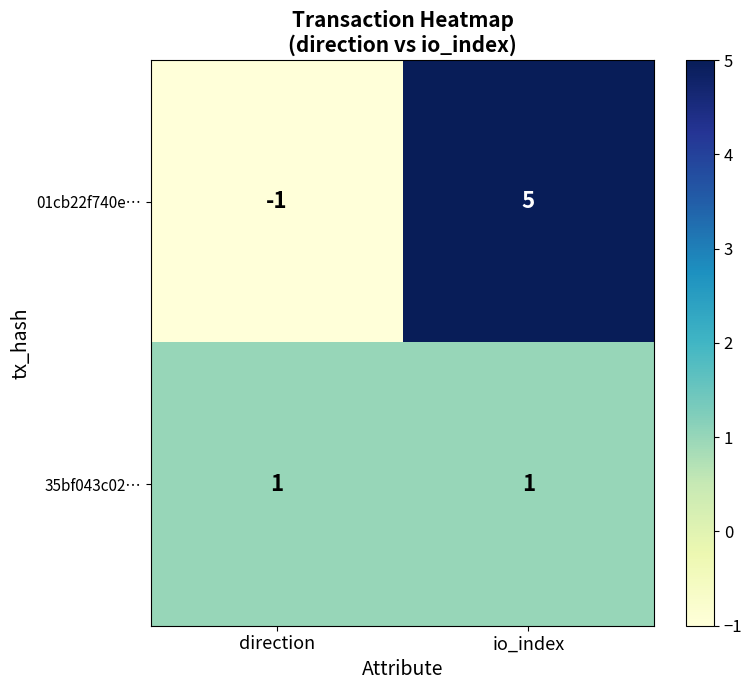

Rank the series at direction from highest to lowest value.

35bf043c02…, 01cb22f740e…